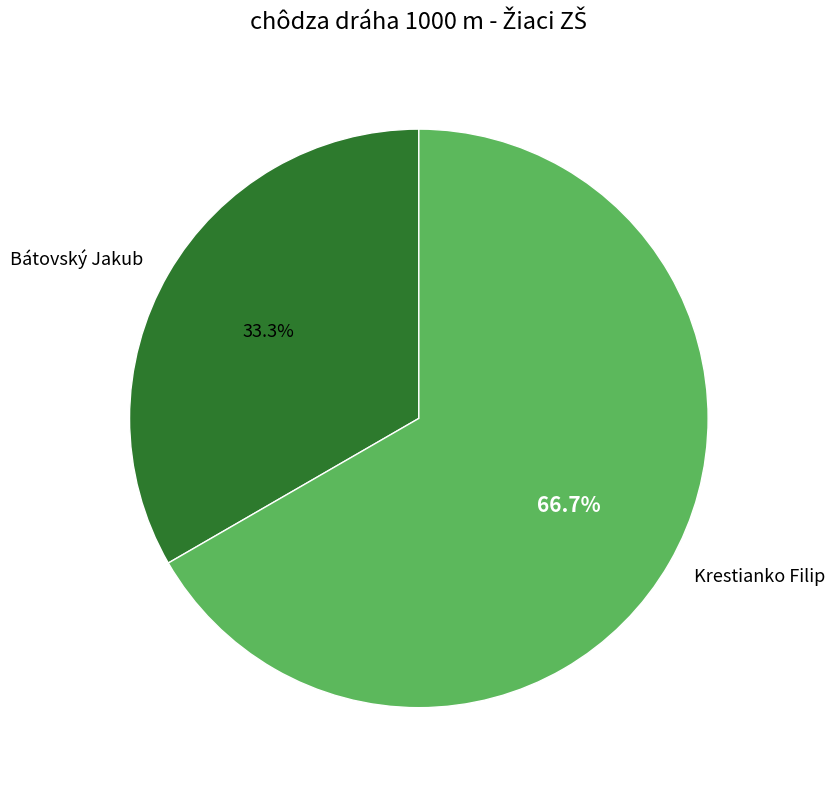

How many slices are in this pie chart?

2